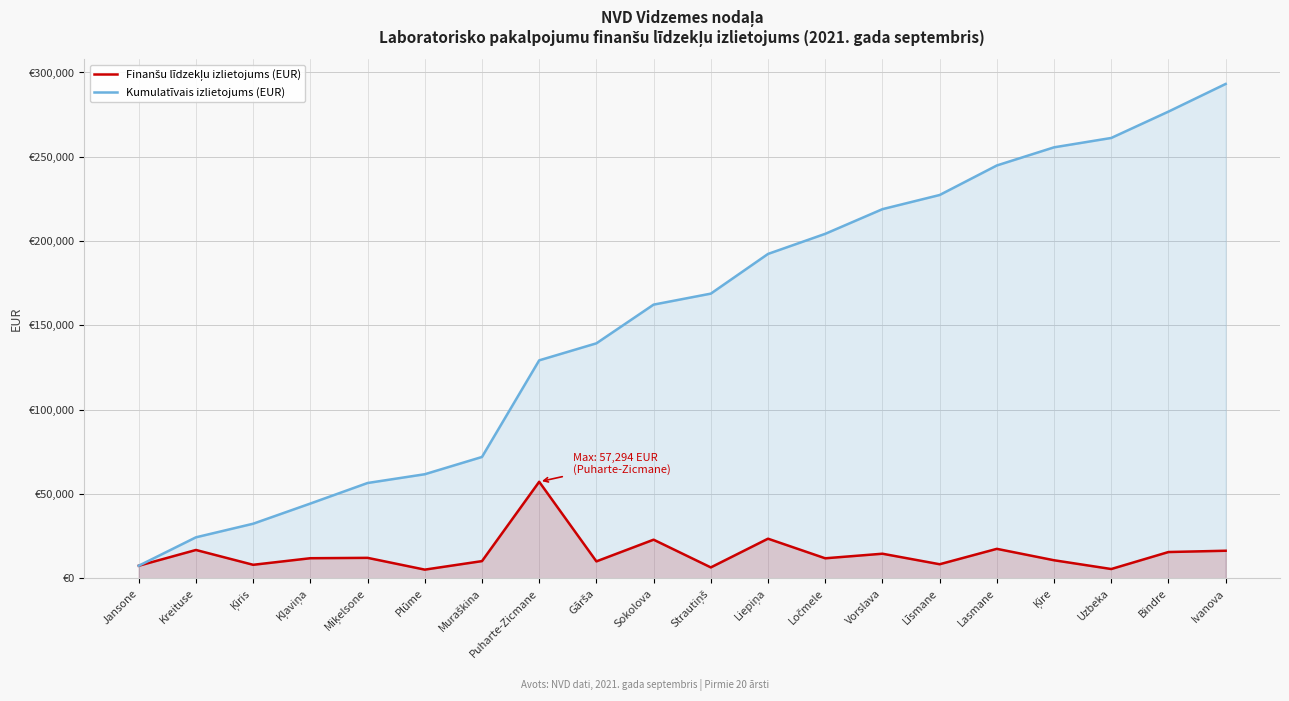

True or false: Kumulatīvais izlietojums (EUR) has a value of 24361.8 at Kreituse.

True